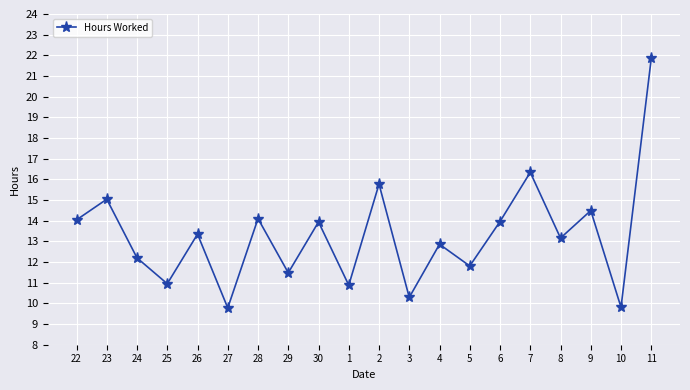

Between 7 and 1, which is larger?

7